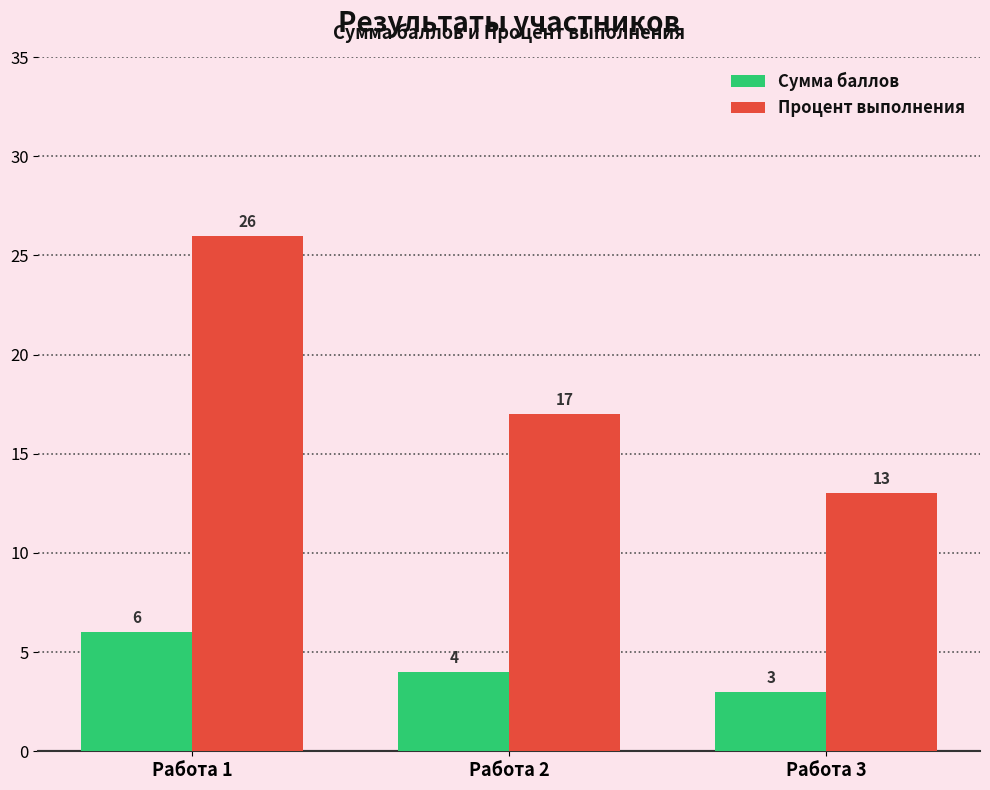

Is it true that Процент выполнения equals 13 at Работа 3?

True